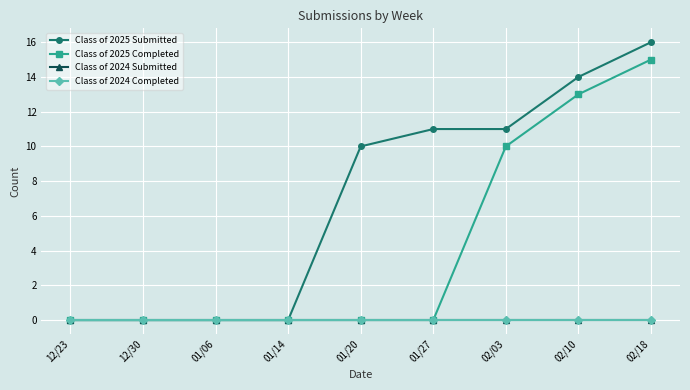

What position from the left is 01/06?

3